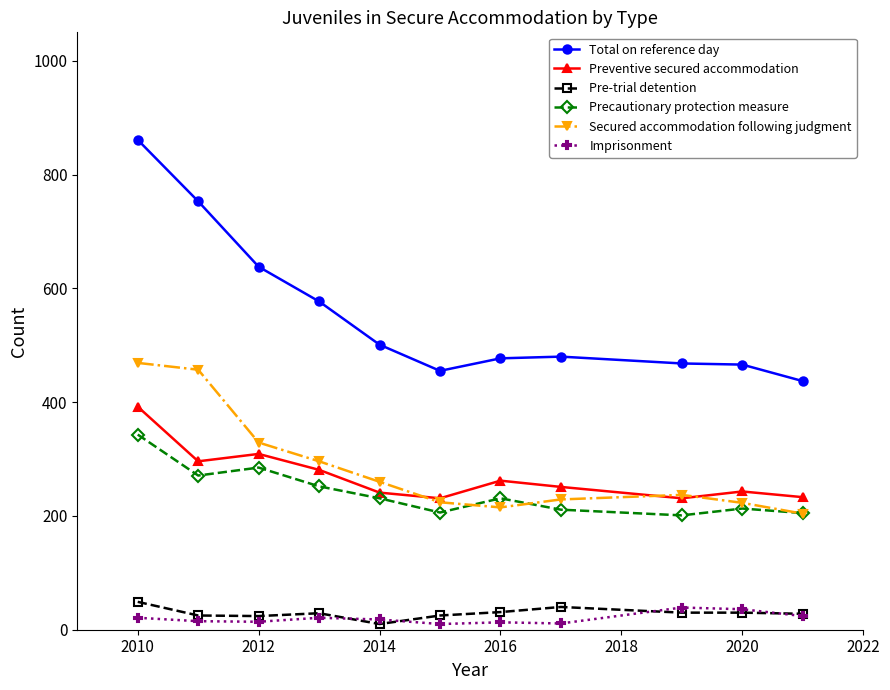

True or false: Precautionary protection measure and Total on reference day intersect in this chart.

False